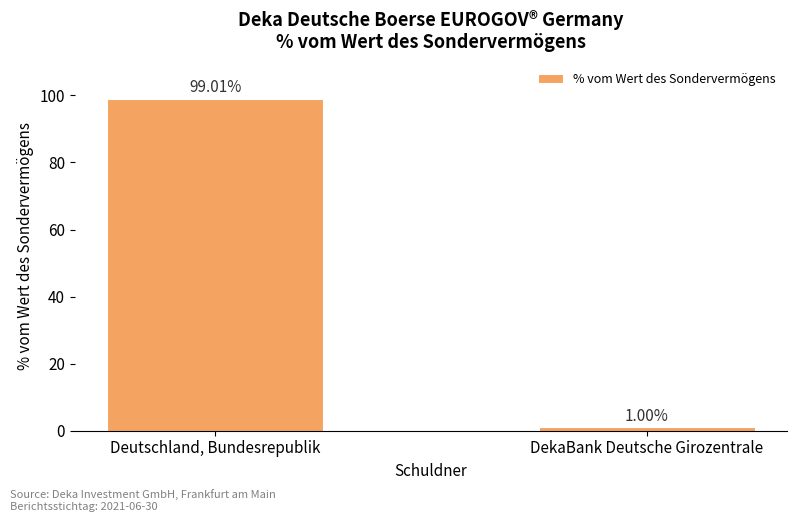

What is the difference between the values at DekaBank Deutsche Girozentrale and Deutschland, Bundesrepublik?

98.0